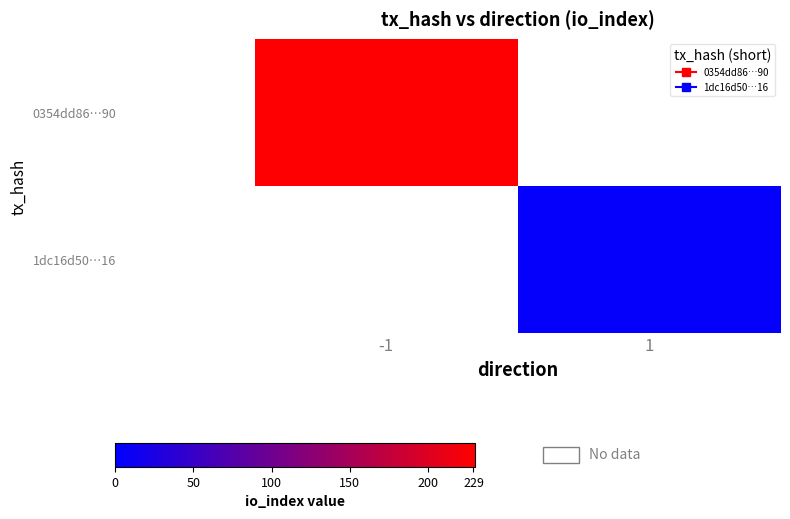

The value of 1dc16d50…16 at 1 is 1.2. True or false?

False